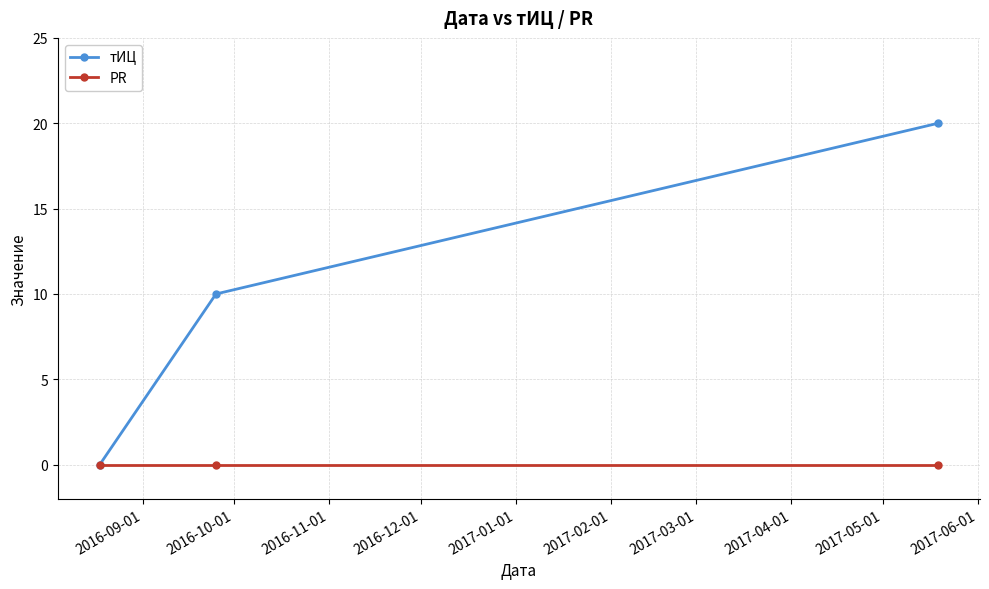

List the series in order of their peak value, lowest first.

PR, тИЦ